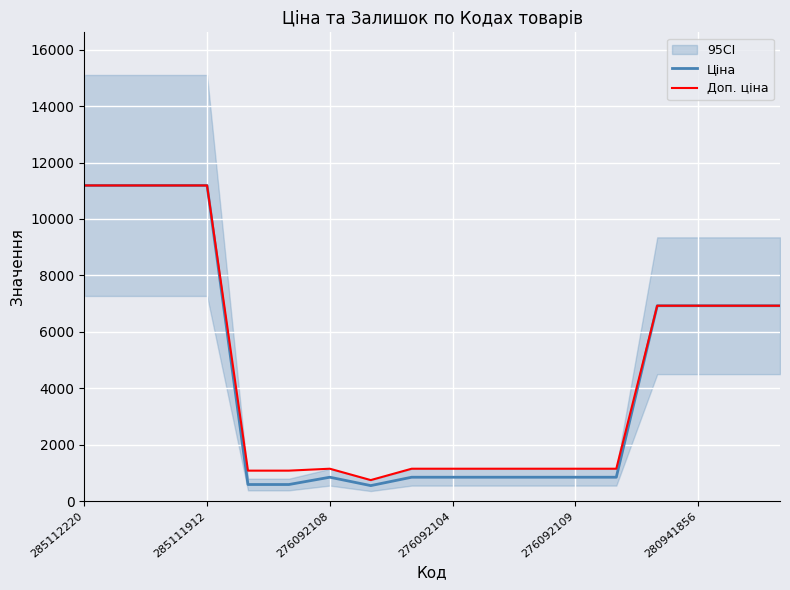

What is the value of the Доп. ціна point at the 14th from the left?

1149.7